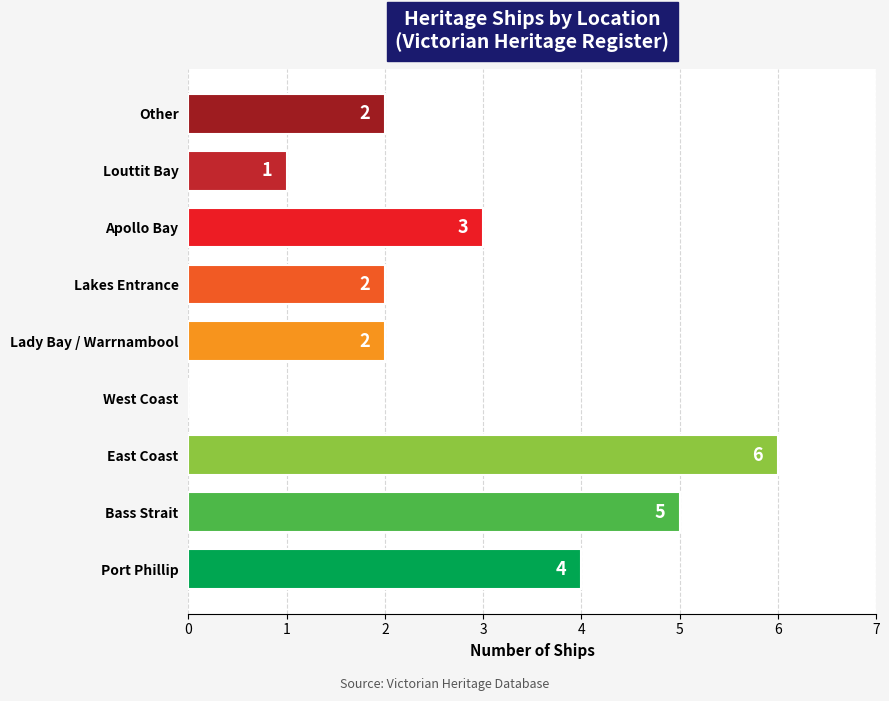

What is the greatest value displayed?

6